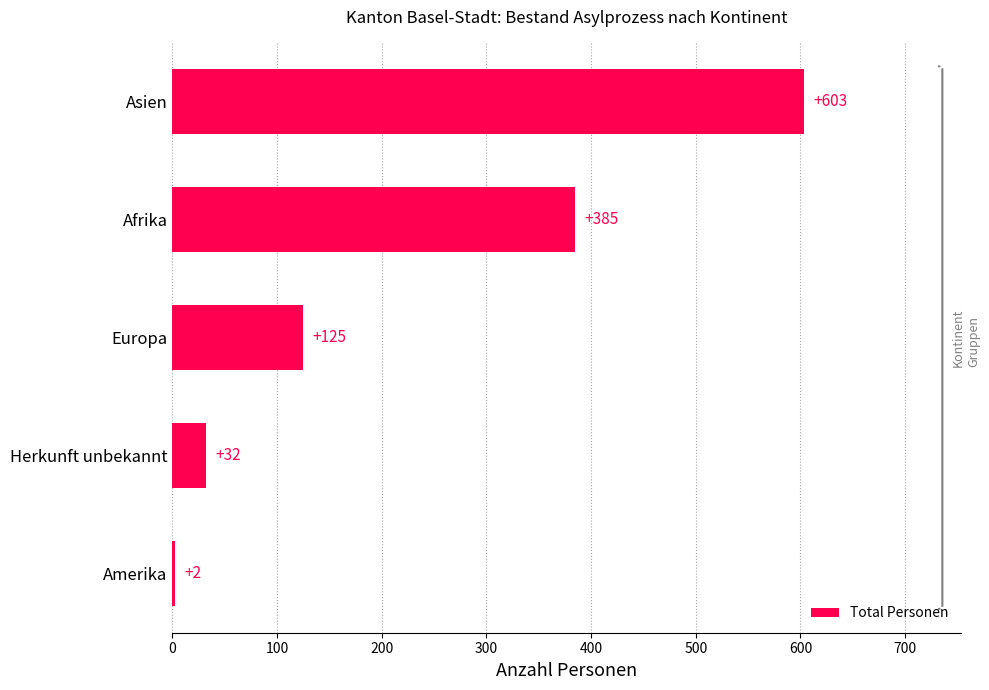

What is the sum of the values at Afrika and Europa?

510